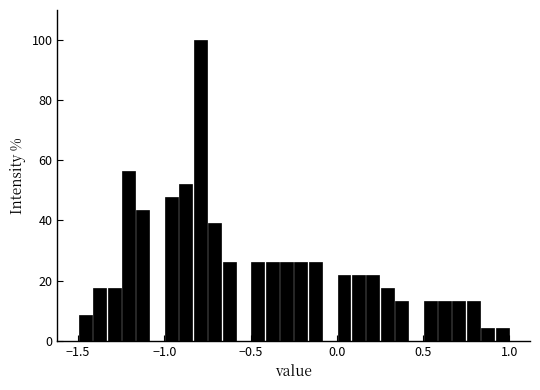

Read against the x-axis, roughly where is the centre of the tallest bar?

-0.80